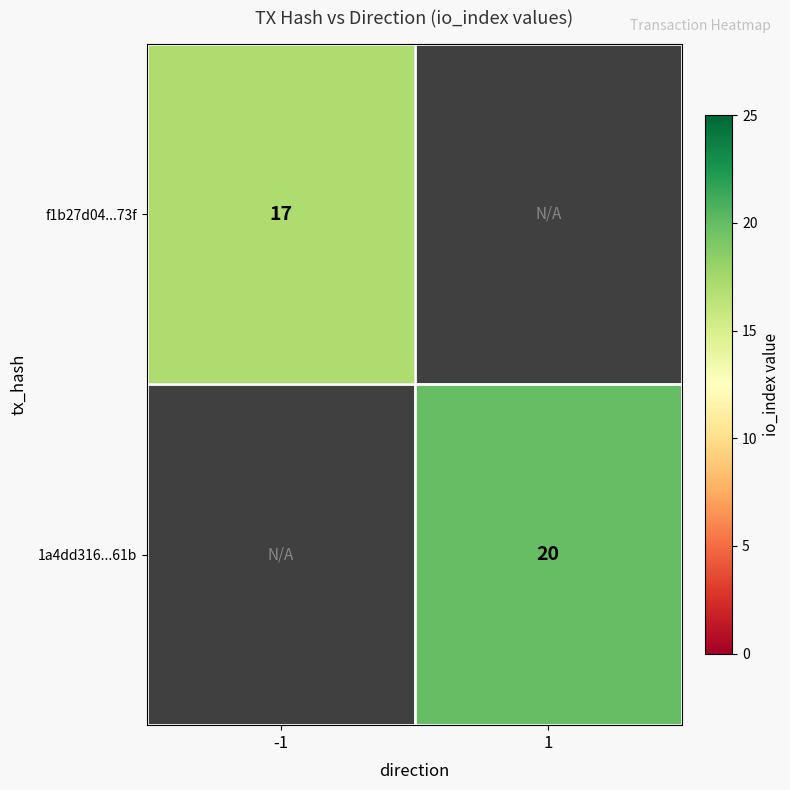

Is it true that f1b27d04...73f equals 28 at -1?

False